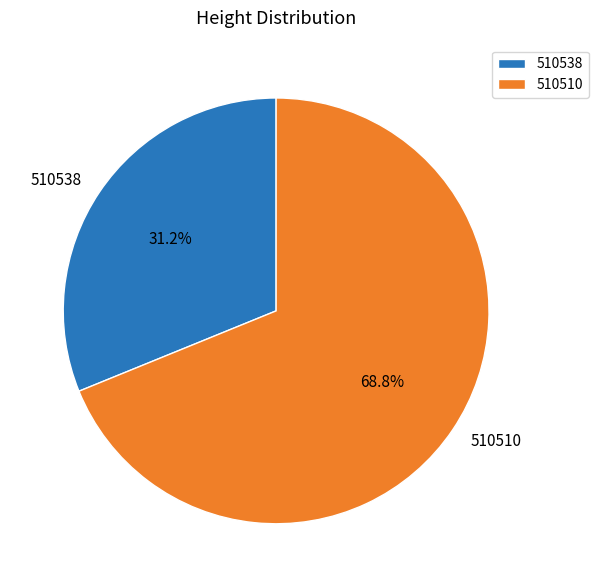

What portion of the pie excludes 510538?

68.8%